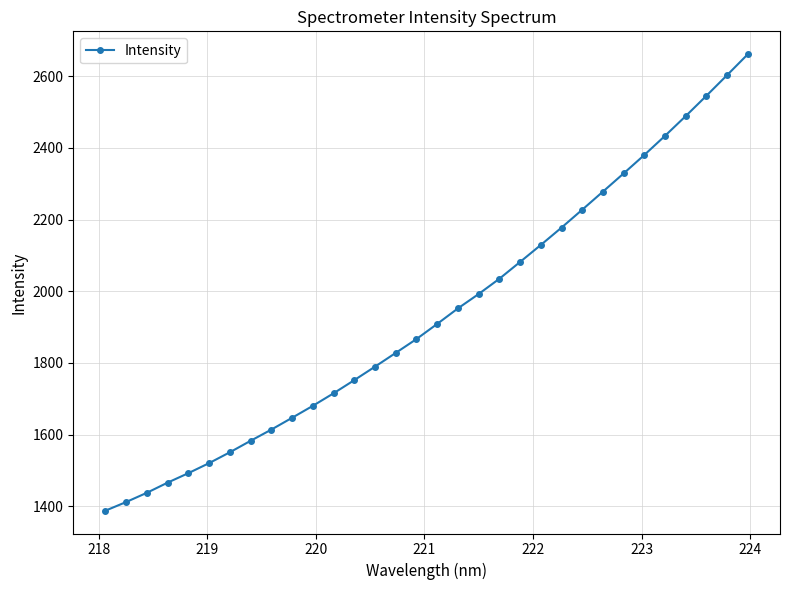

What is the difference between the maximum and second lowest values?

1250.4